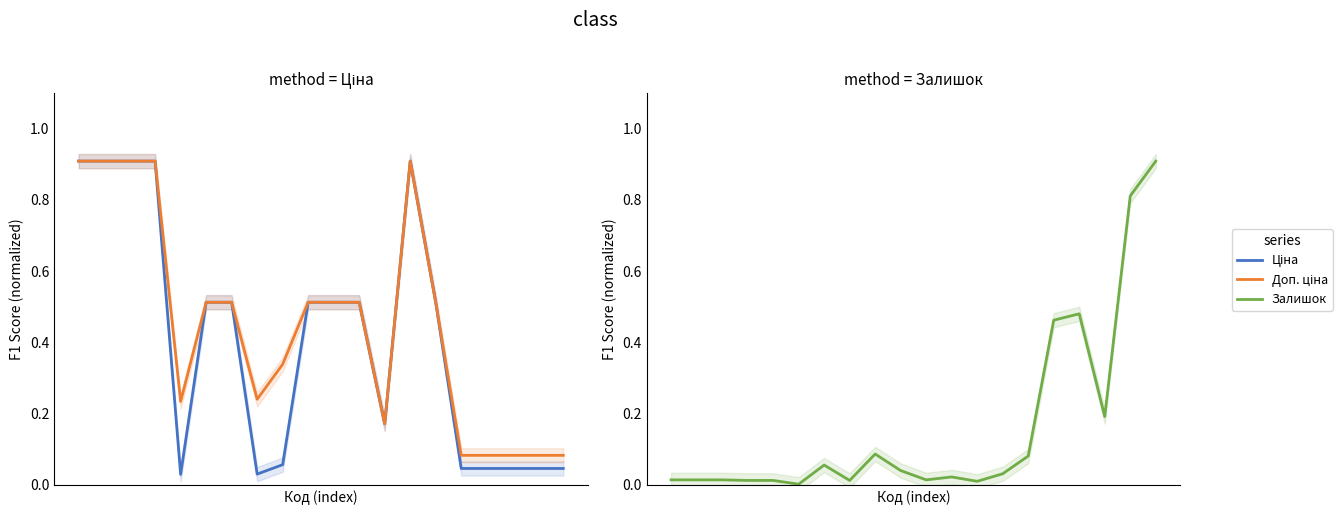

True or false: Залишок and Доп. ціна cross at least once.

True